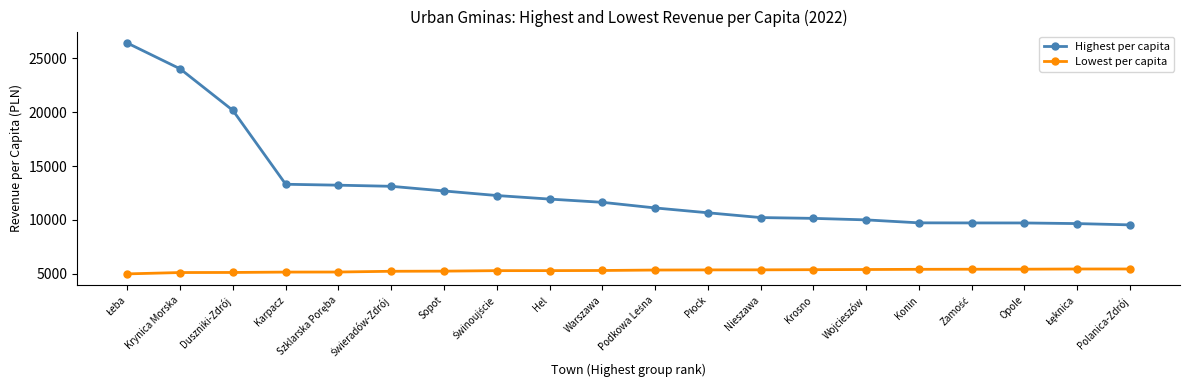

What is the maximum value for Lowest per capita?

5430